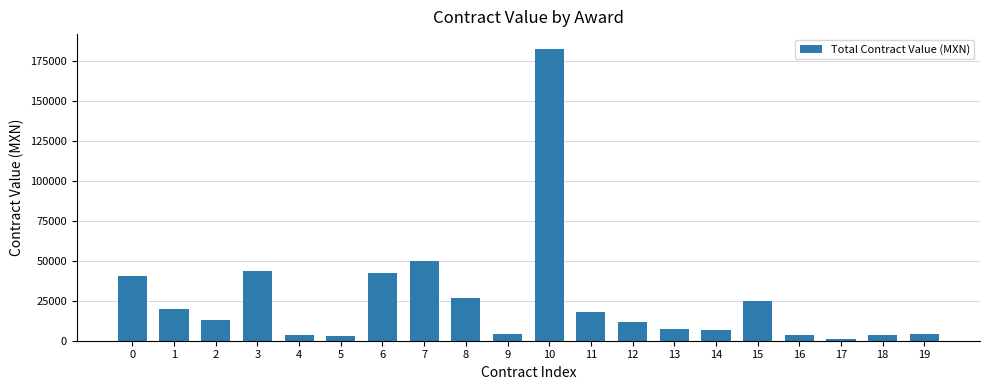

What is the smallest value displayed?

799.0